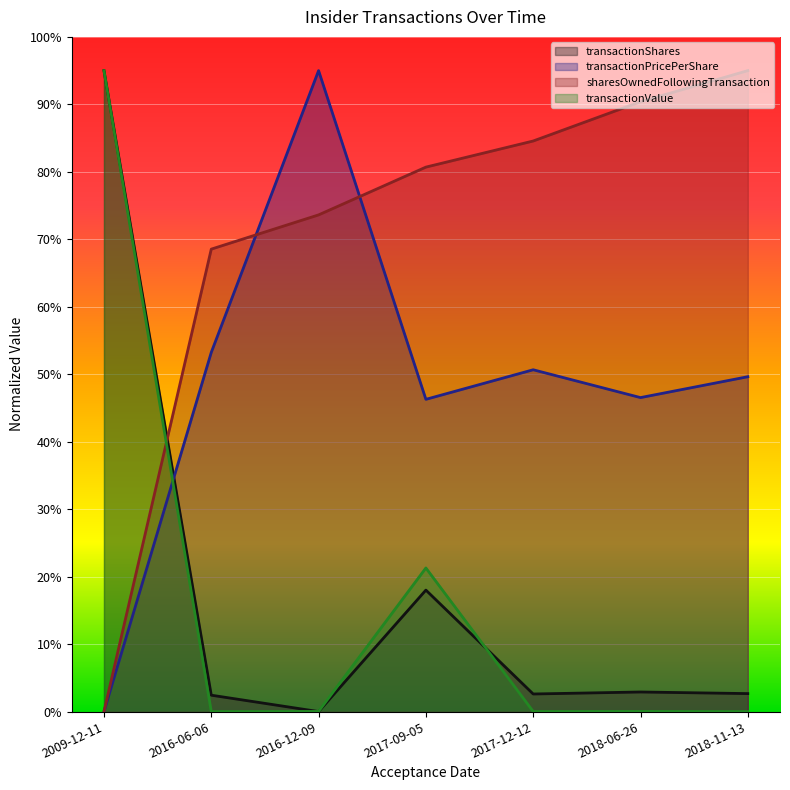

What is the label of the 5th point from the left?

2017-12-12